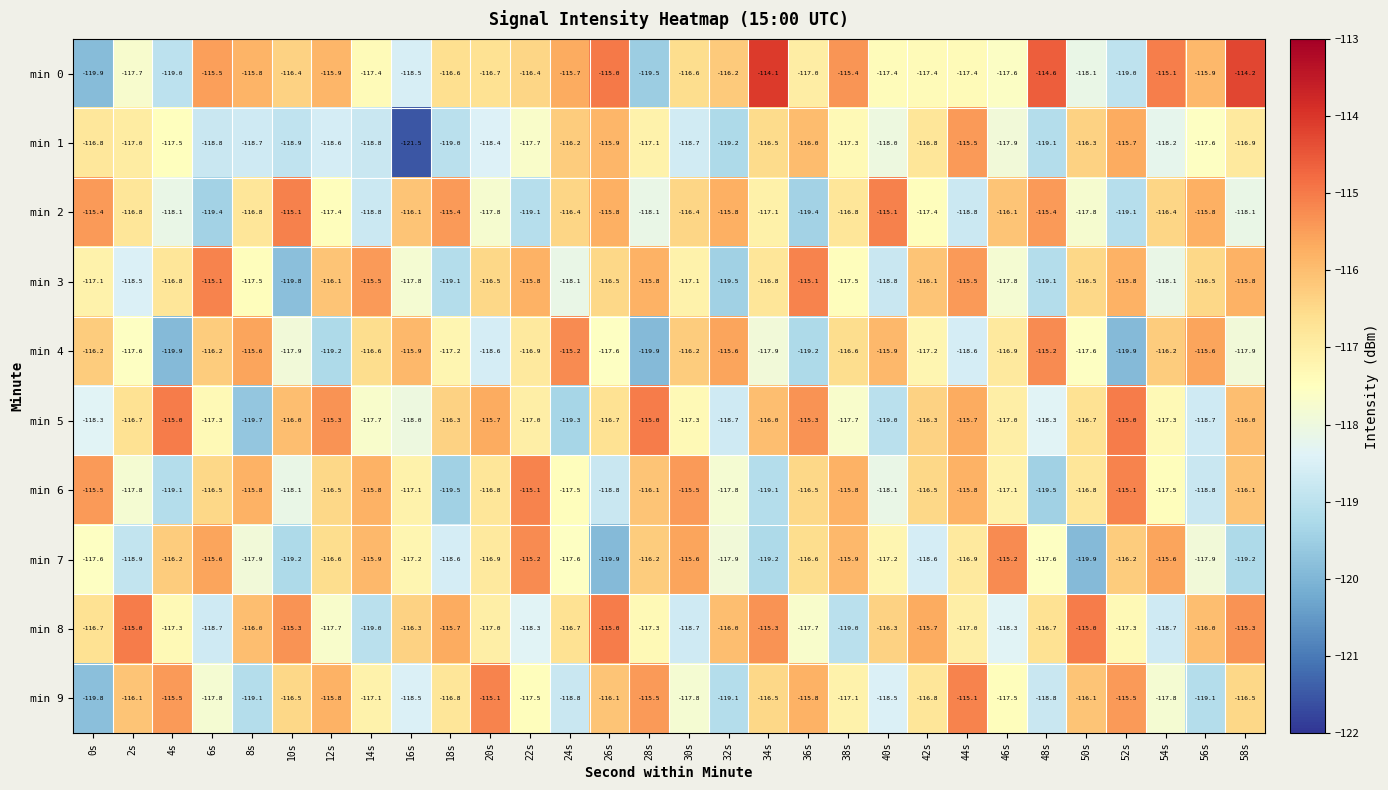

What is the maximum value shown in the chart?

-114.1